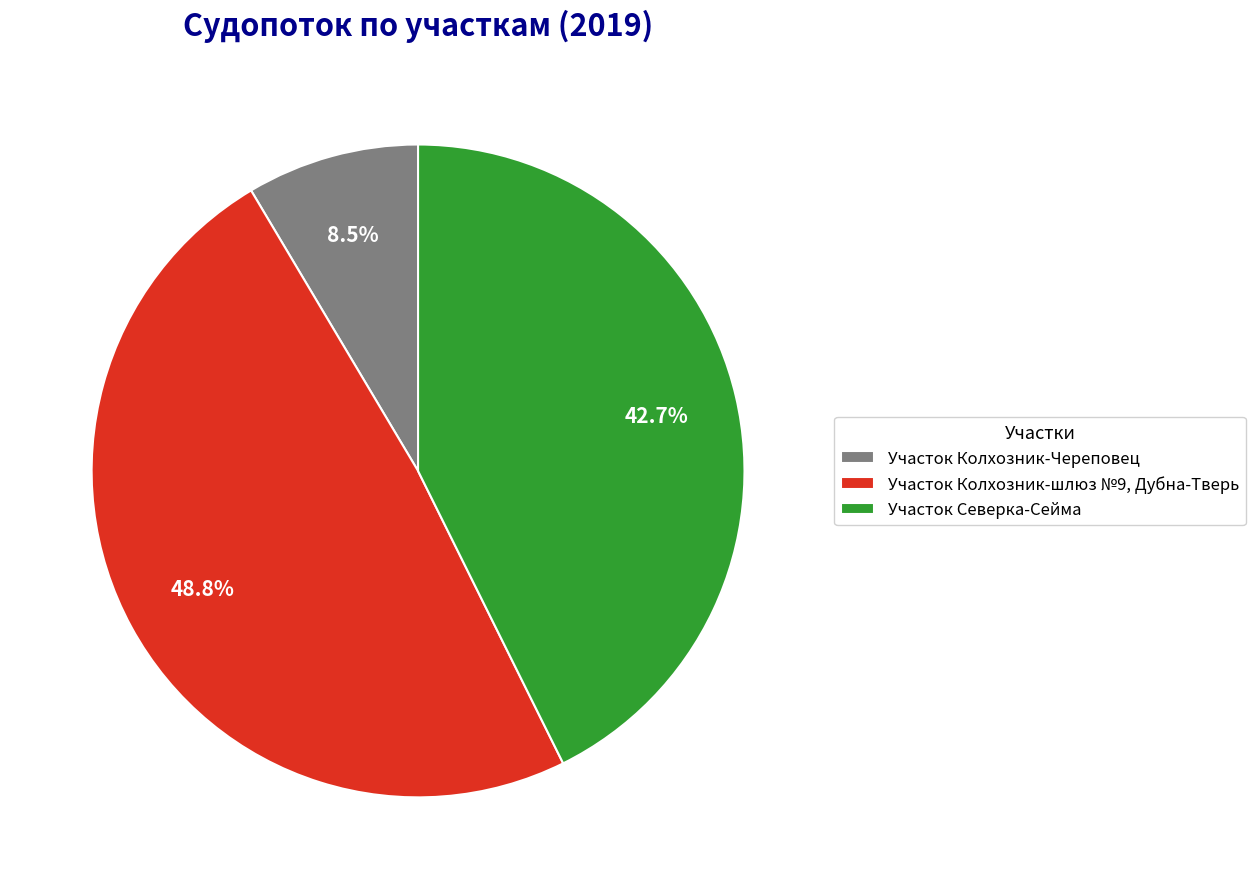

To the nearest percent, what is the difference between the largest and smallest slice percentages?

40%